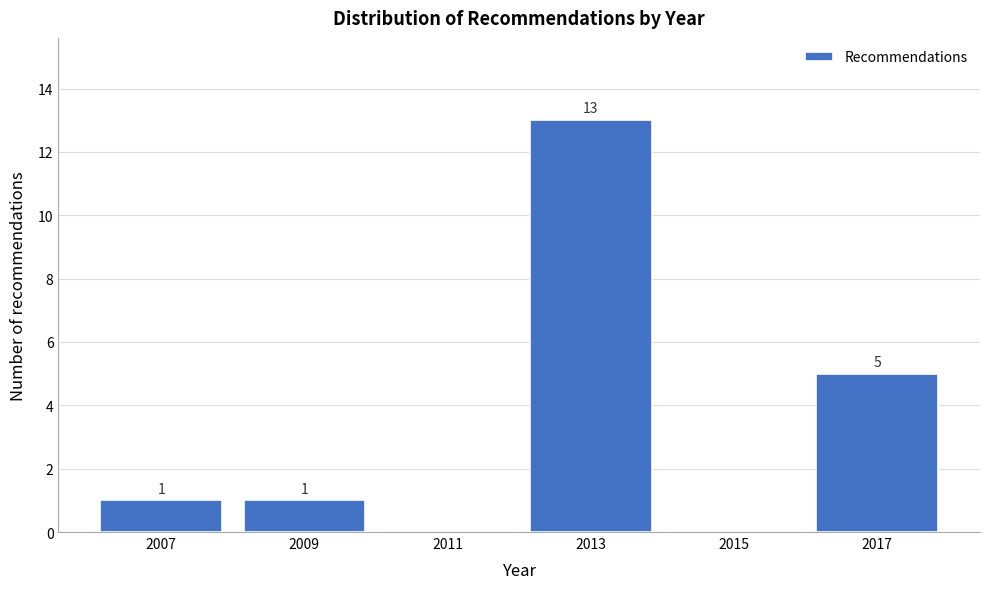

Reading left to right, list all the values displayed in this chart.

2007=1	2009=1	2011=0	2013=13	2015=0	2017=5